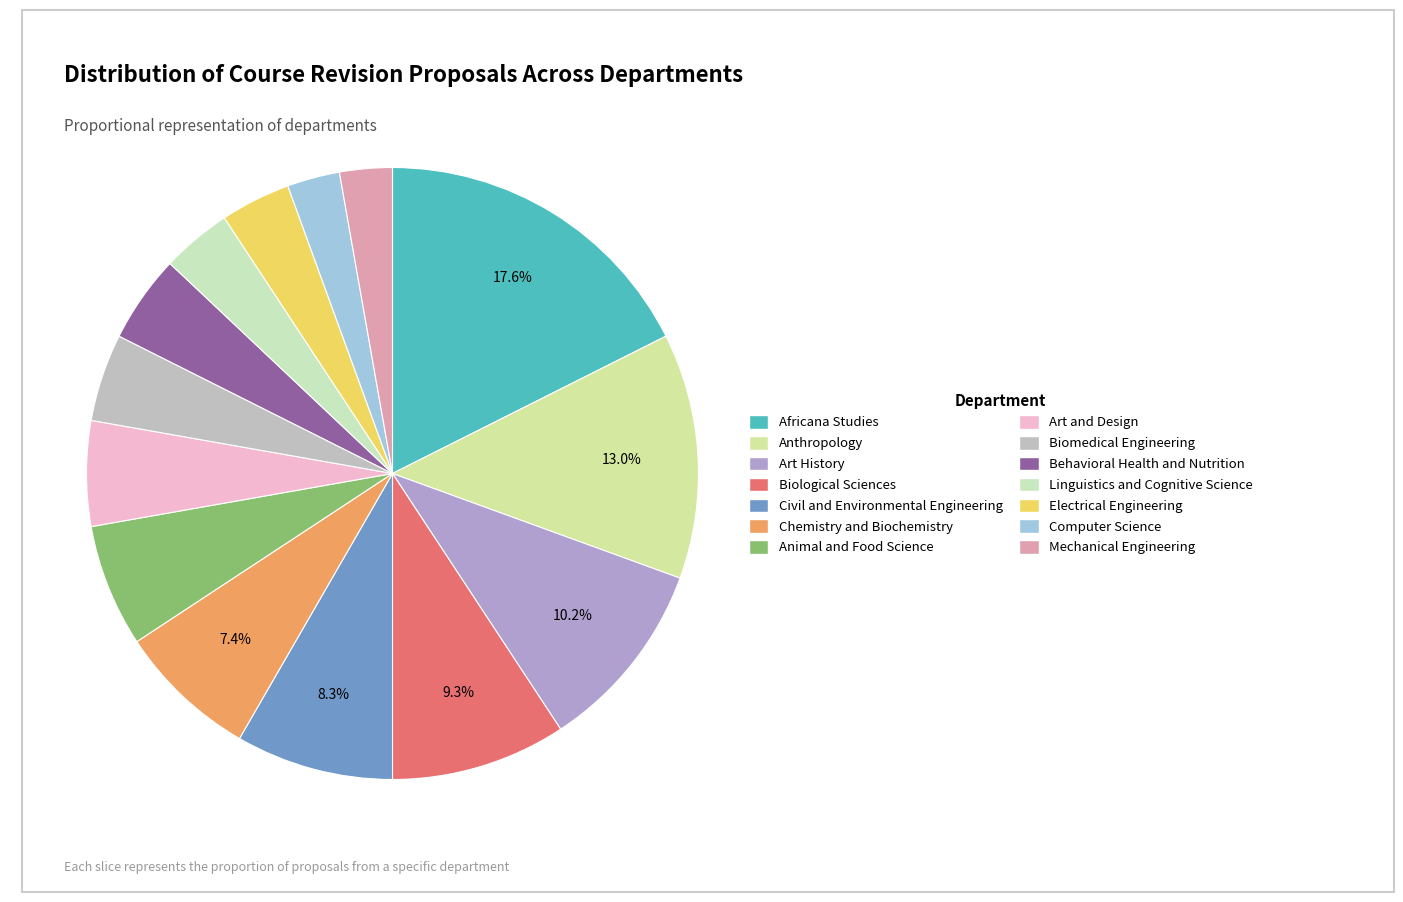

True or false: Chemistry and Biochemistry accounts for 7% of the total.

True